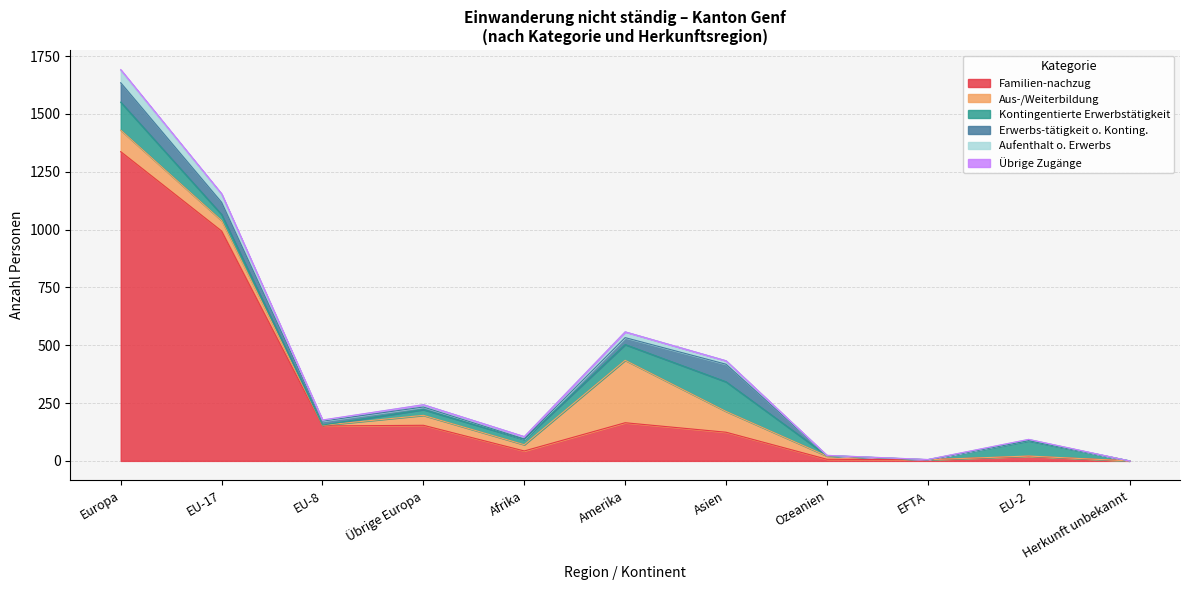

Which series has the widest spread of values?

Familien-nachzug